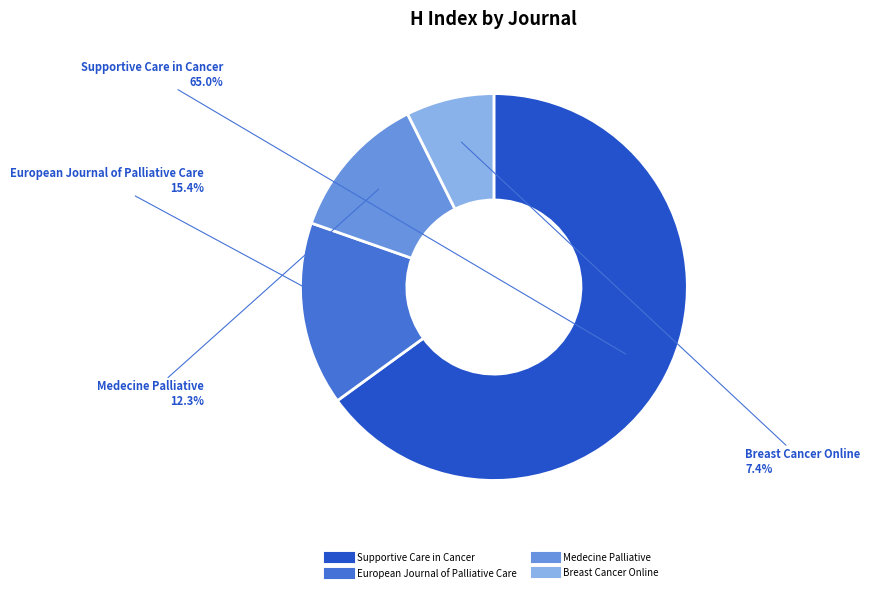

What is the smallest slice in the pie chart?

Breast Cancer Online